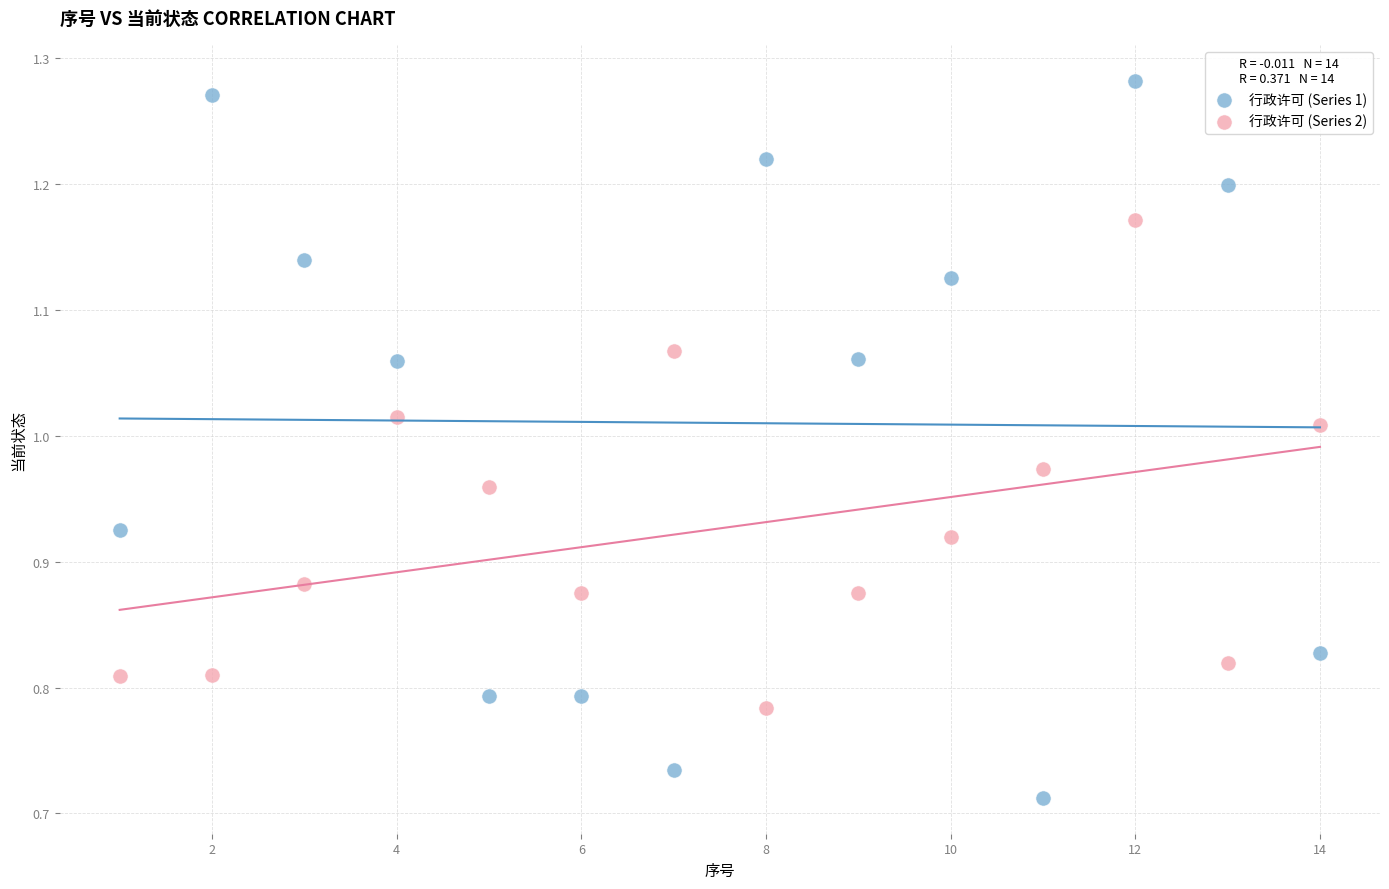

Which series reaches the maximum Y coordinate?

行政许可 (Series 1)